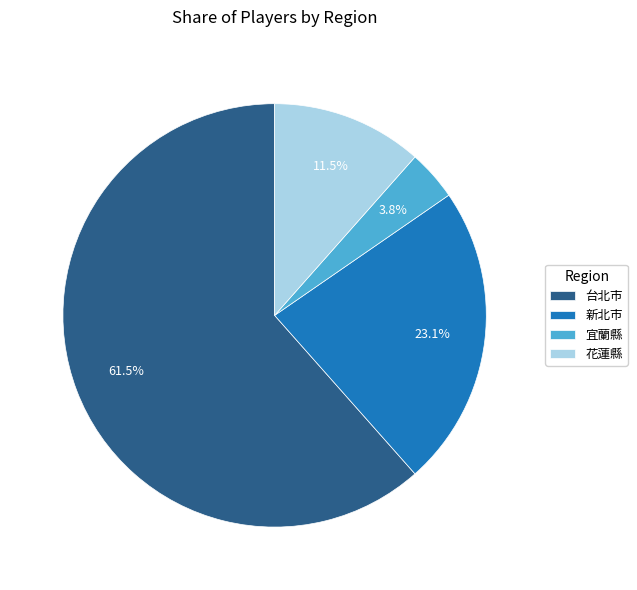

How many segments does this pie chart have?

4